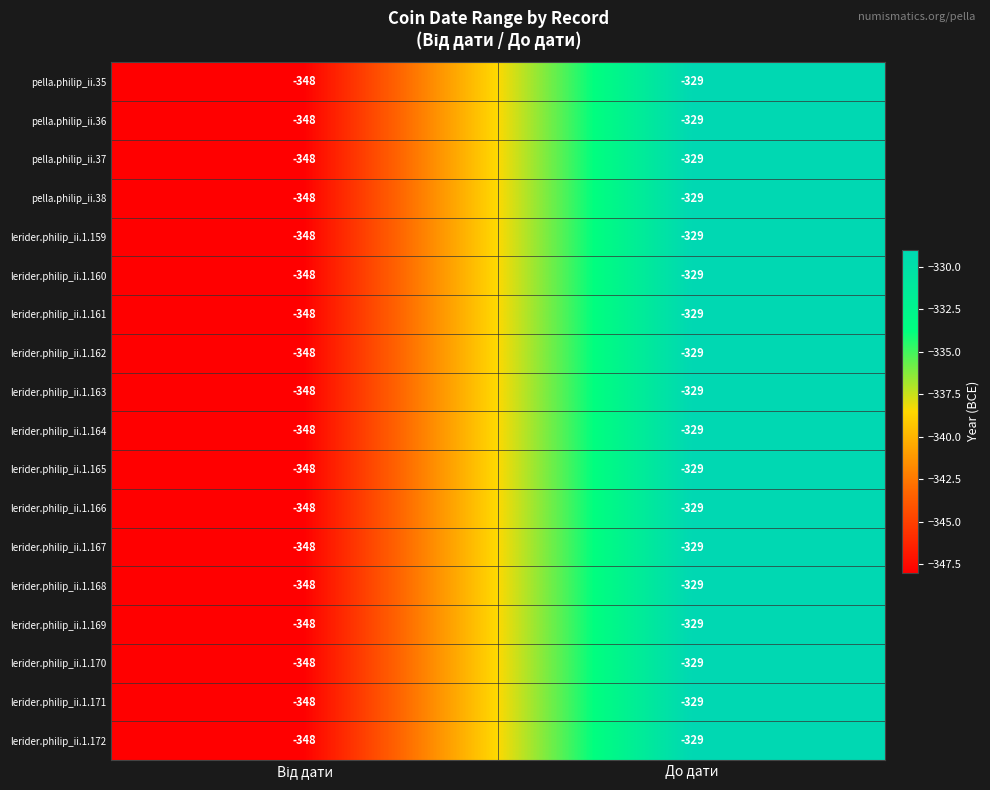

What is the total value across all series at До дати?

-5922